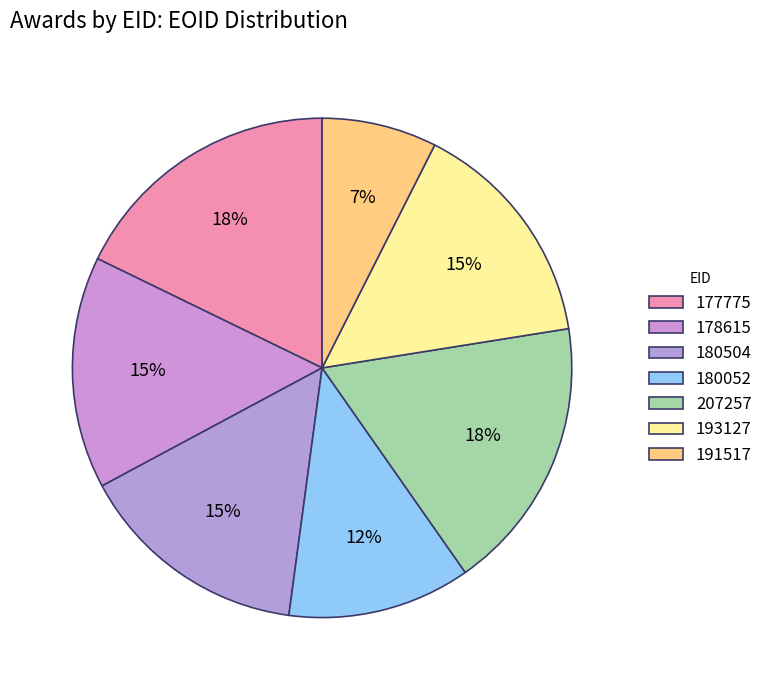

Is there a majority slice in this chart?

No